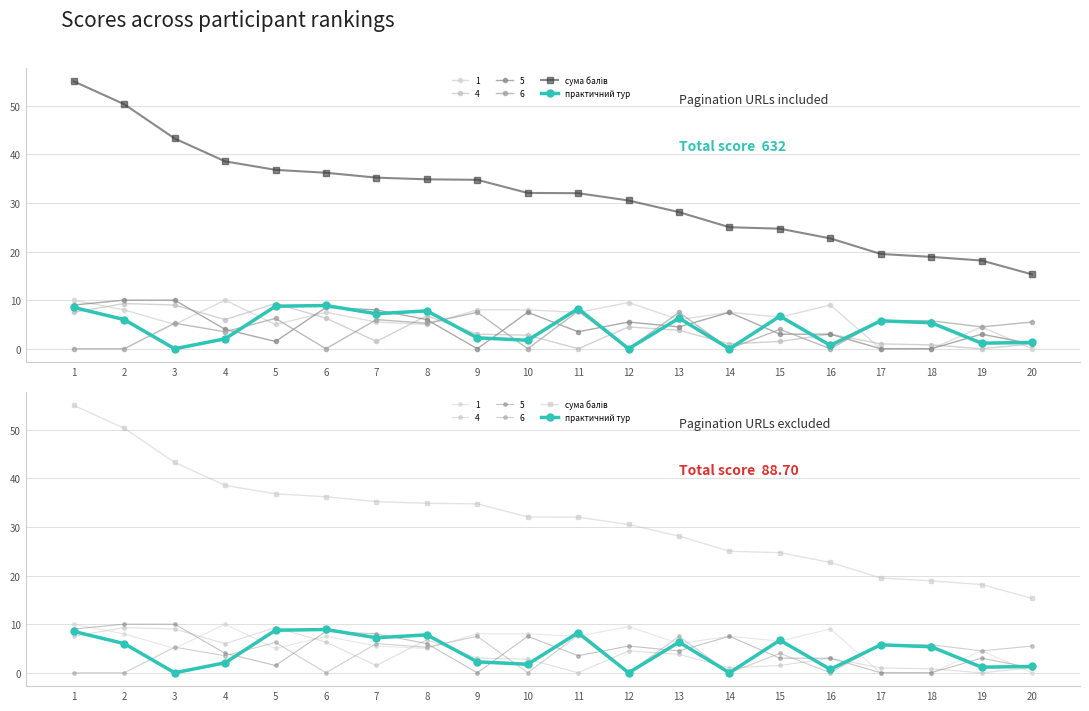

The практичний тур series shows 5.8 at 17. True or false?

True